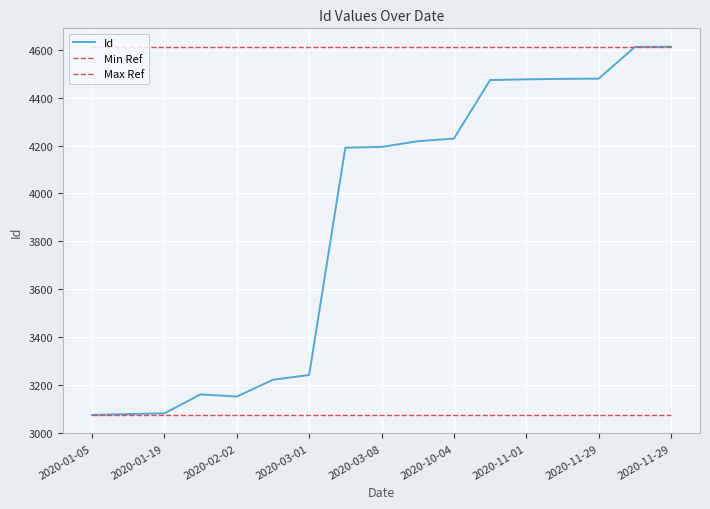

Is this an area chart (filled region under the line)?

No